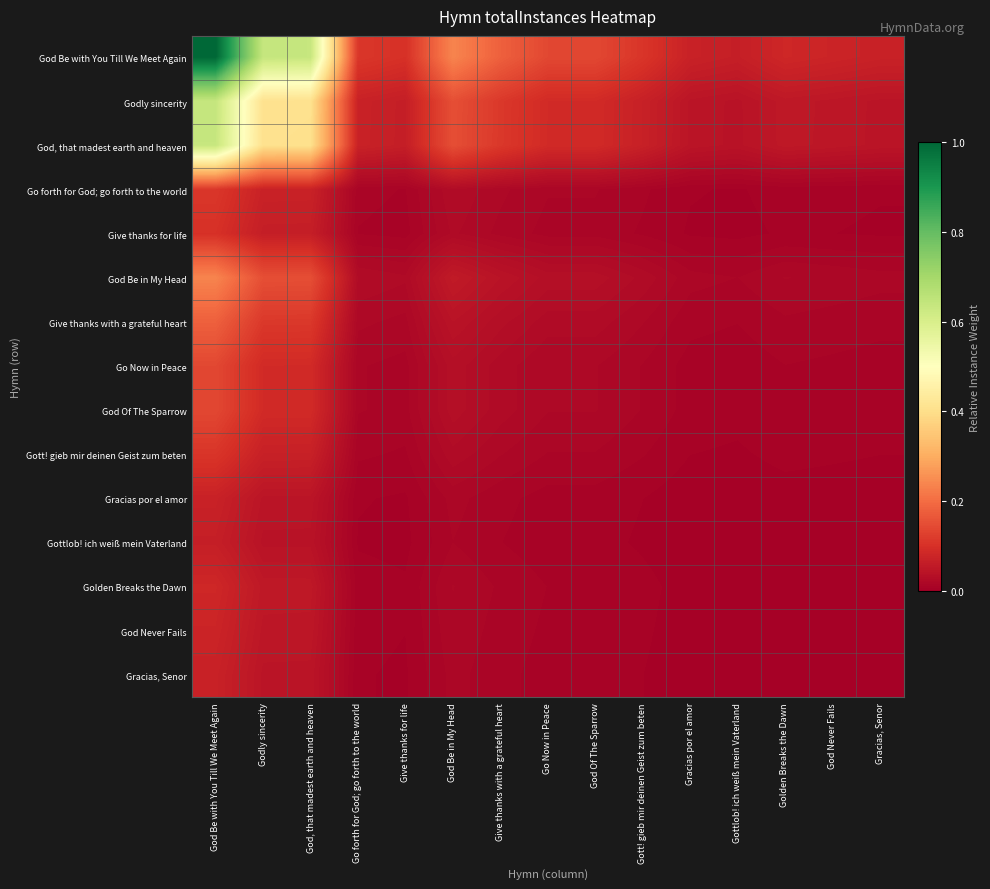

At which category is the sum across all series the highest?

God Be with You Till We Meet Again